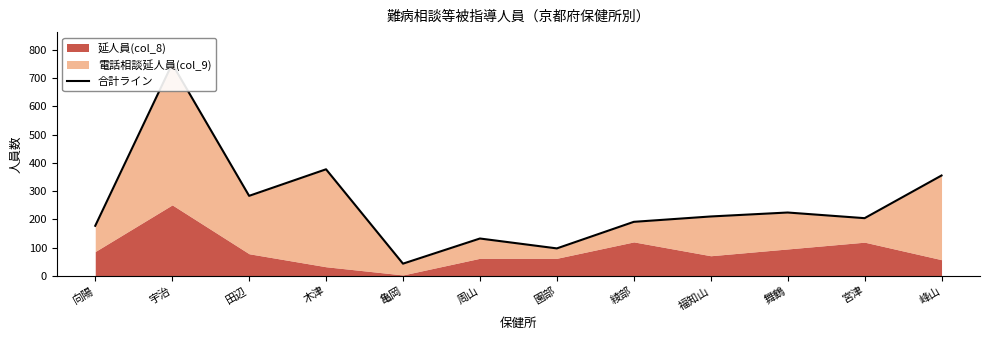

True or false: the data shows 97 at 園部.

True